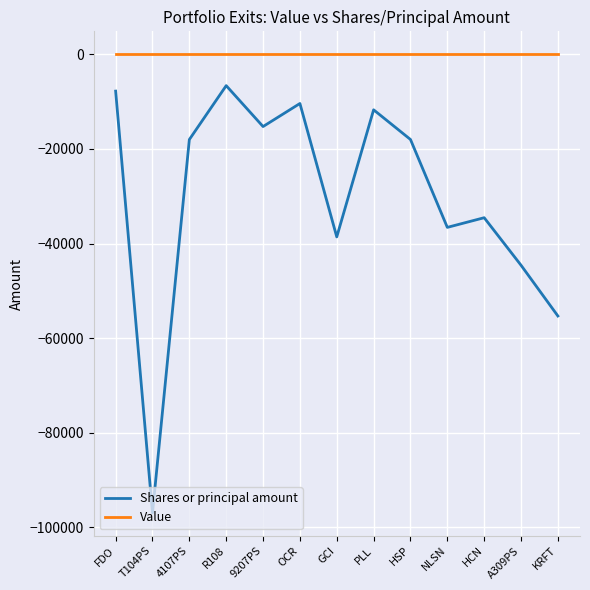

What is the lowest value of the Shares or principal amount series?

-96907